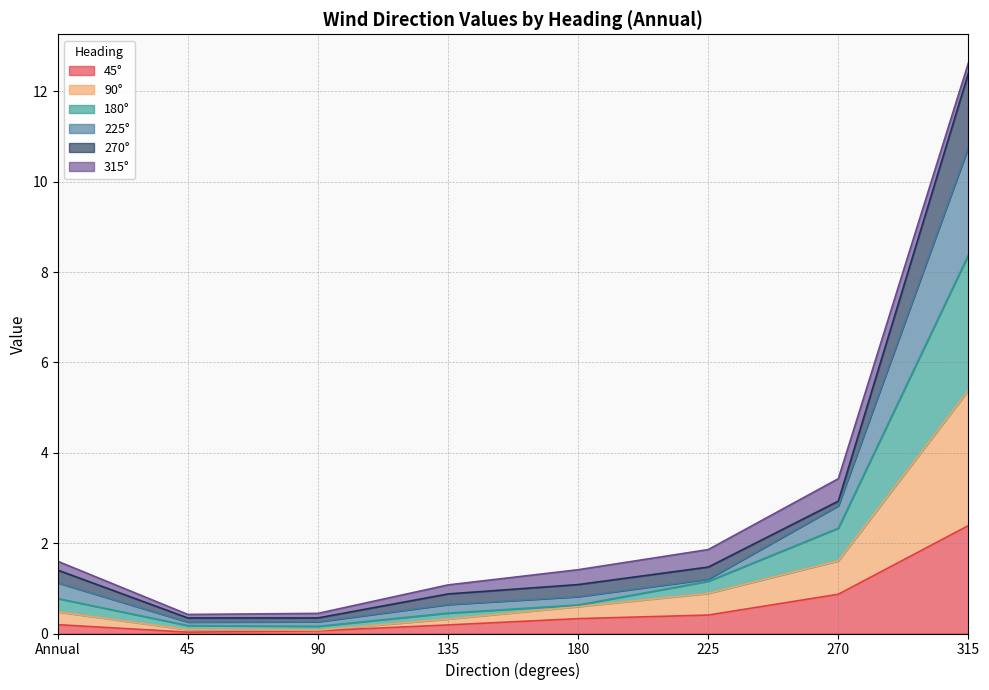

At which category is the sum across all series the highest?

315